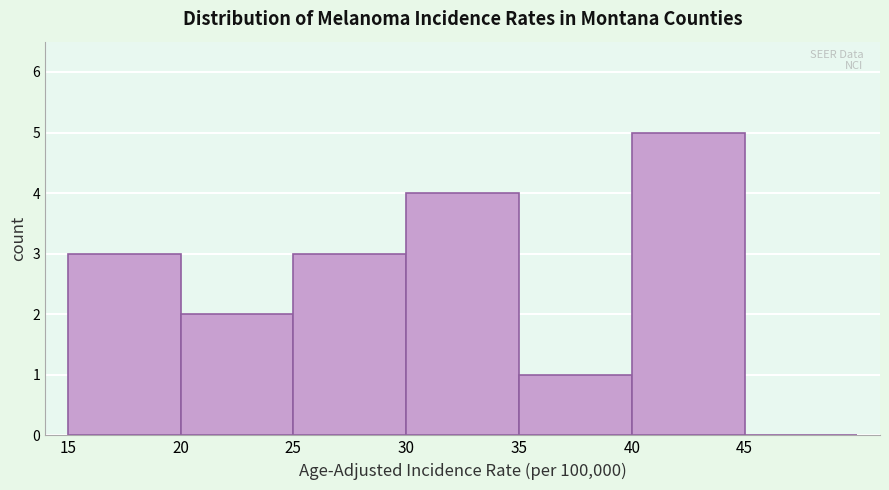

Reading left to right, list every bar in this chart as the range it spans on the x-axis followed by its height. The values are not printed on the chart, so give them approximately, as read against the axis.

15 to 20: 3
20 to 25: 2
25 to 30: 3
30 to 35: 4
35 to 40: 1
40 to 45: 5
45 to 50: 0